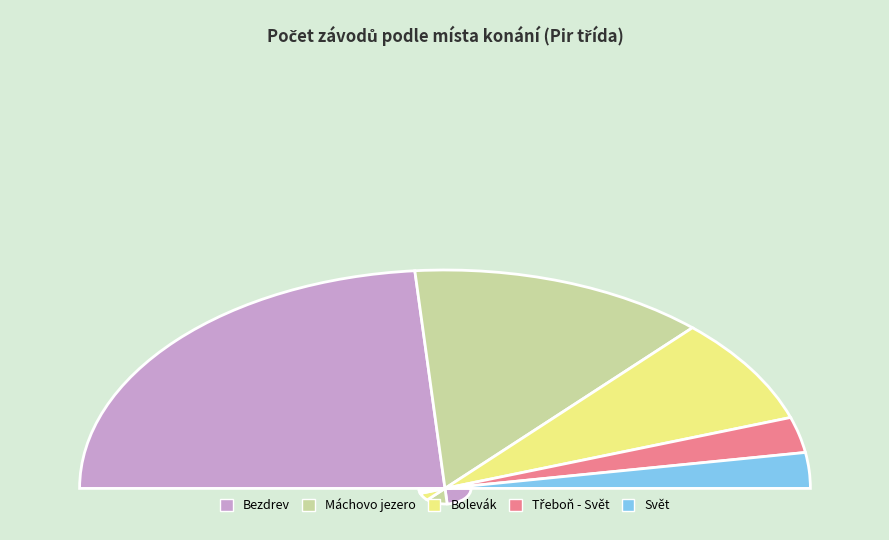

Which slice is the smallest?

Třeboň - Svět